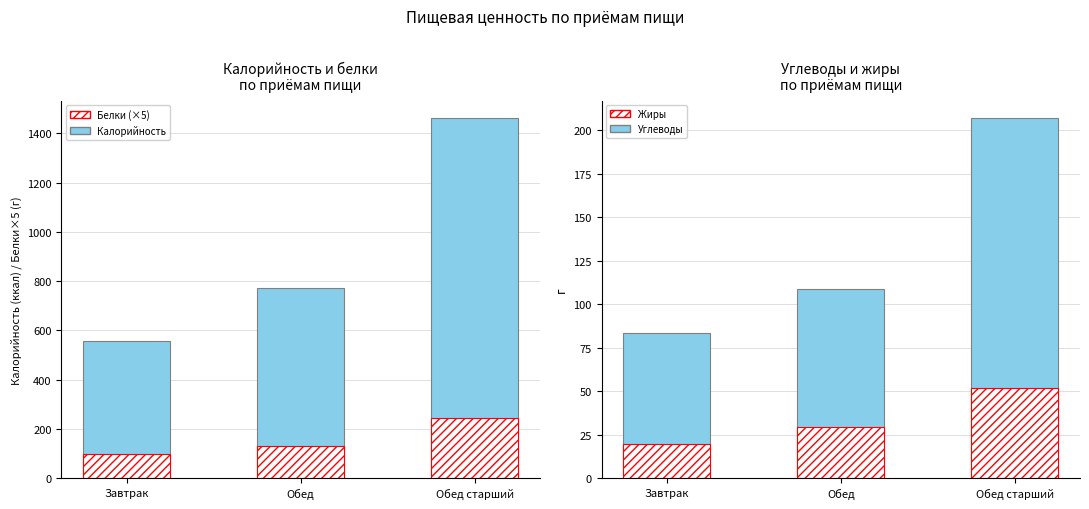

Reading right to left, extract all data points from this chart.

Калорийность: Обед старший=1460.0	Обед=771.0	Завтрак=558.0
Белки (×5): Обед старший=243.7	Обед=129.8	Завтрак=96.8
Углеводы: Обед старший=206.9	Обед=108.8	Завтрак=83.7
Жиры: Обед старший=51.7	Обед=29.3	Завтрак=19.5